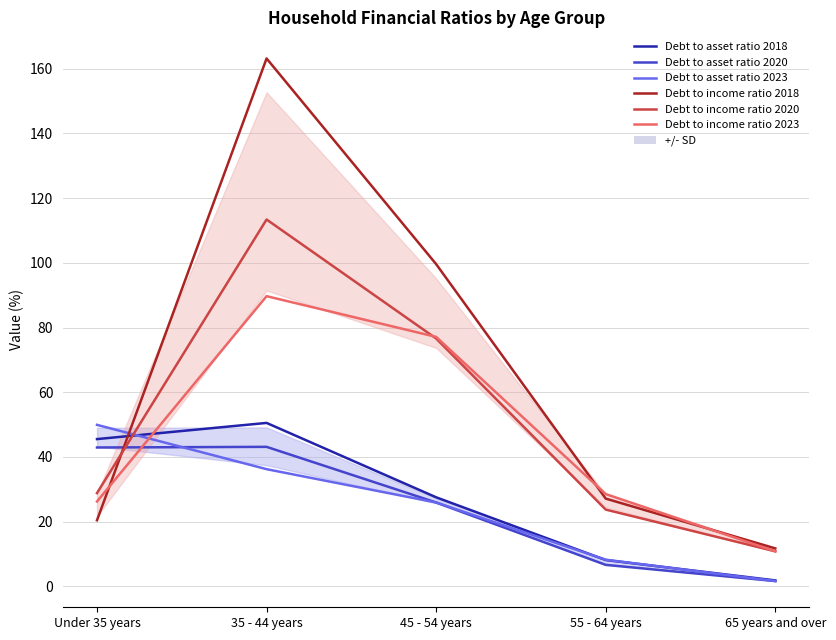

At how many categories does at least one series exceed 106?

1